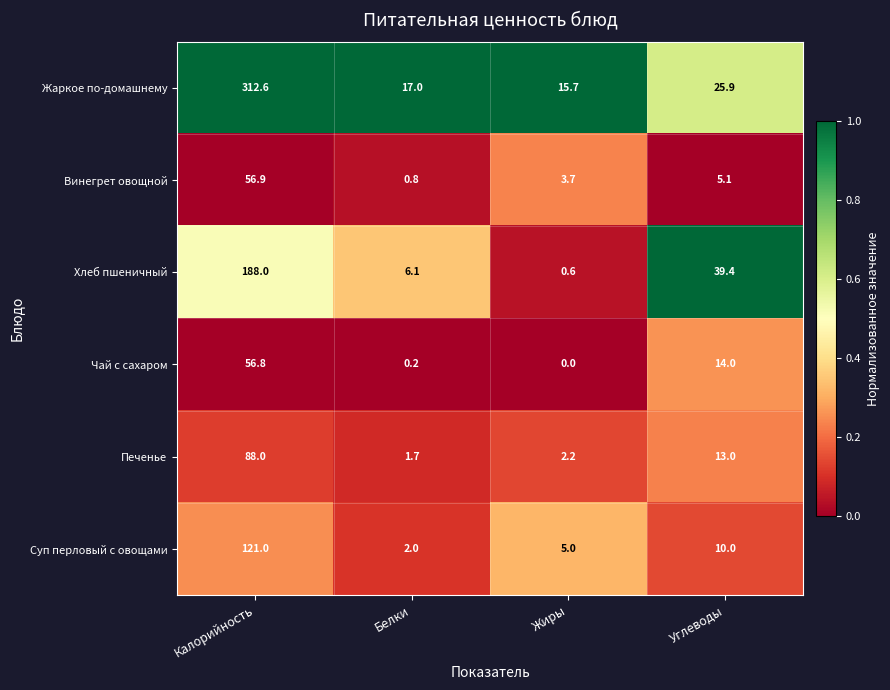

What is the maximum value shown in the chart?

312.6